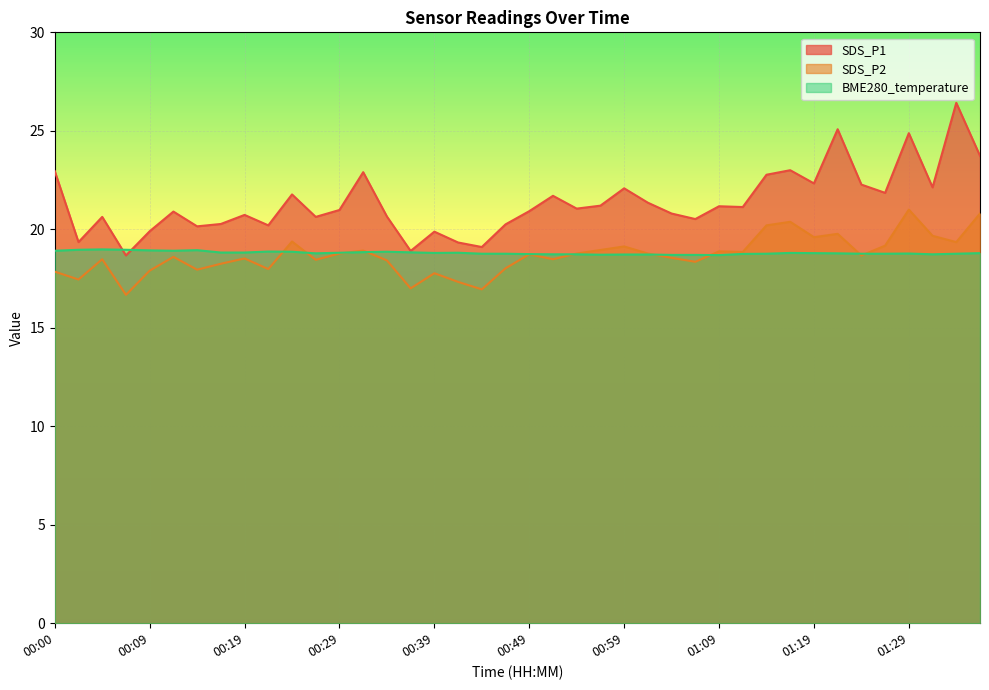

At which category does SDS_P1 reach its first local valley?

00:02